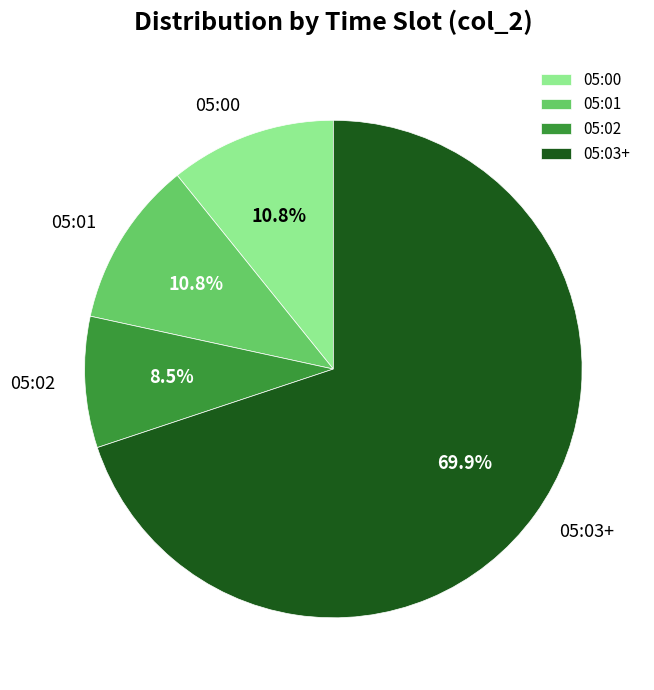

To the nearest percent, what portion does 05:01 represent?

11%